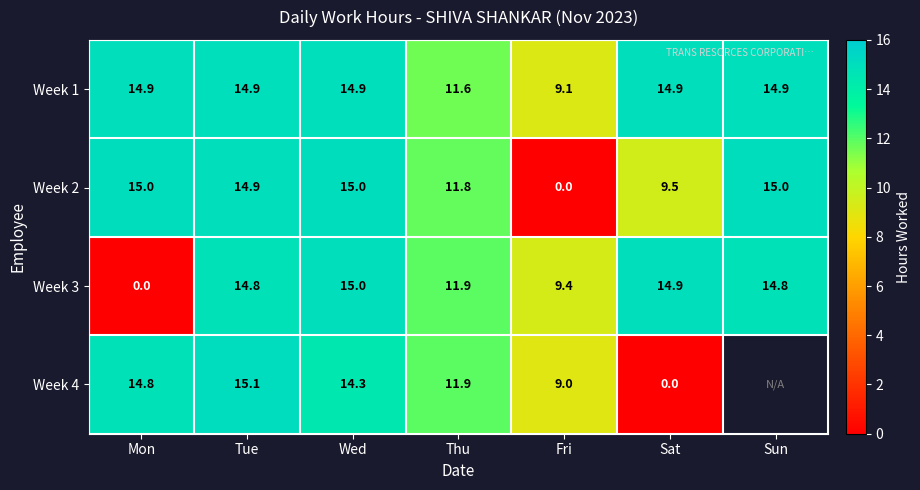

How many data points in Week 2 are above 14?

4